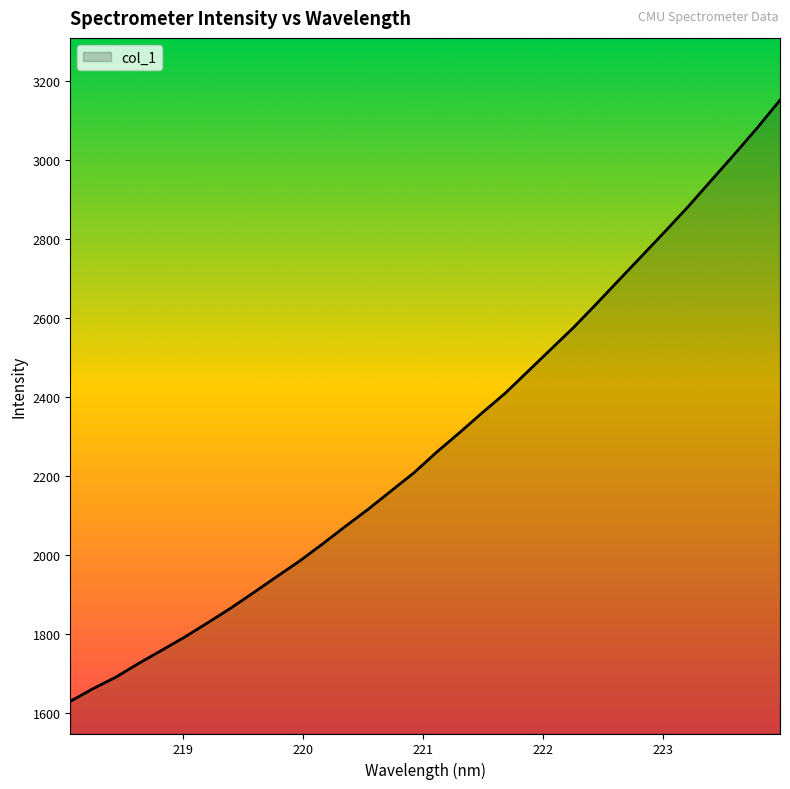

What is the difference between the second highest and minimum values?

1450.6